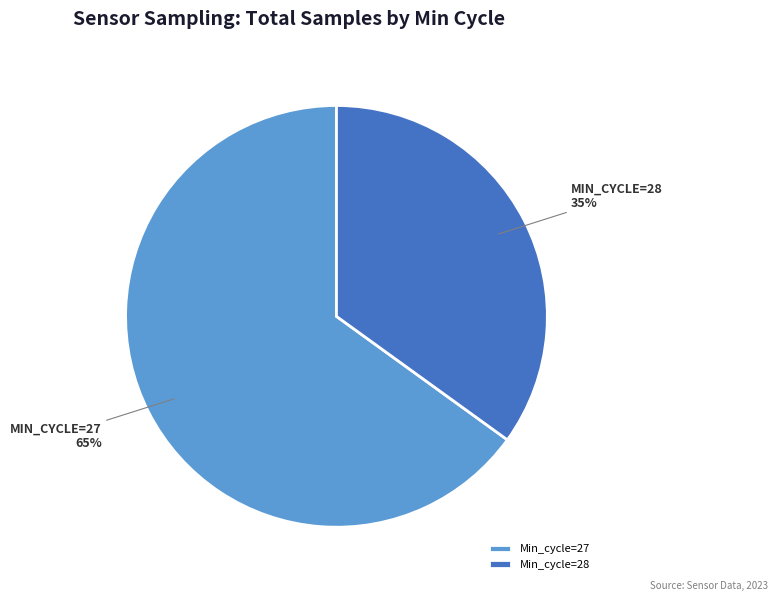

Does any single category account for the majority?

Yes